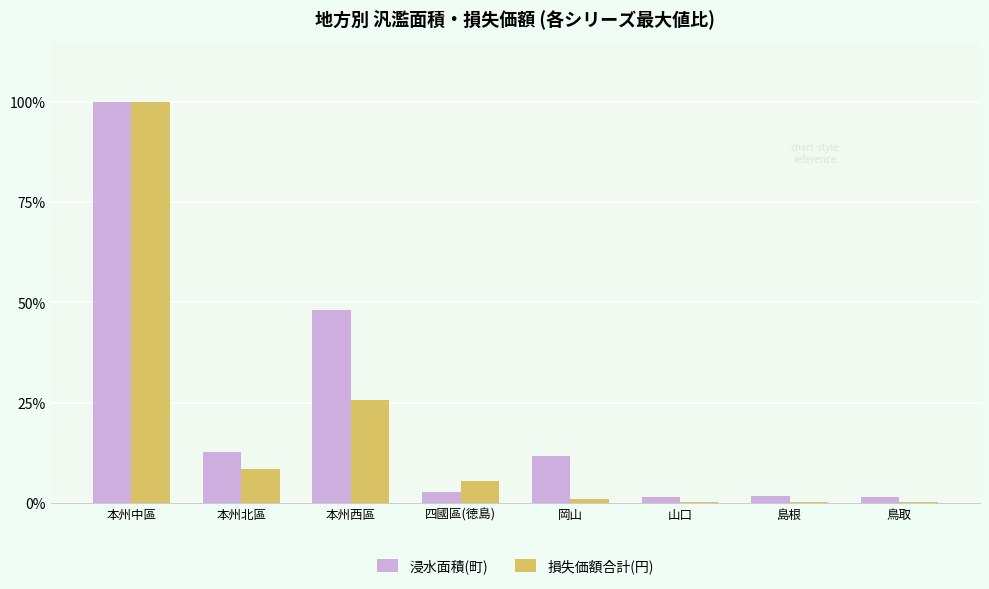

What is the greatest value displayed?

100.0